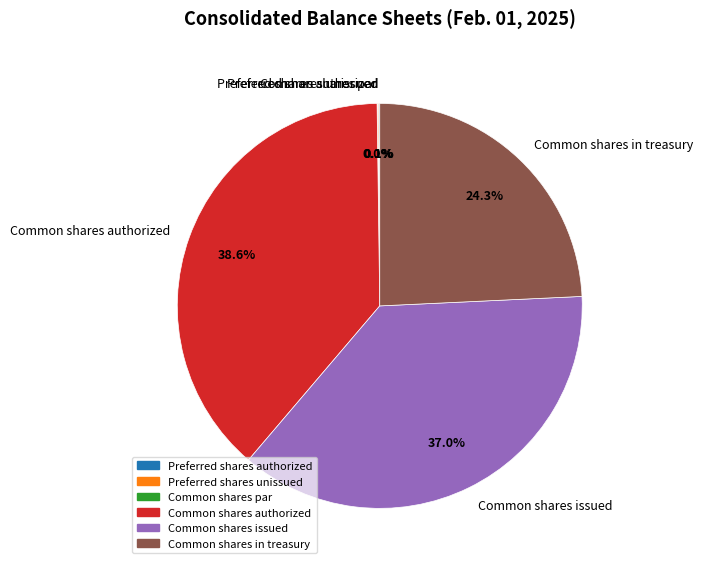

Does Common shares in treasury represent more than half of the total?

No